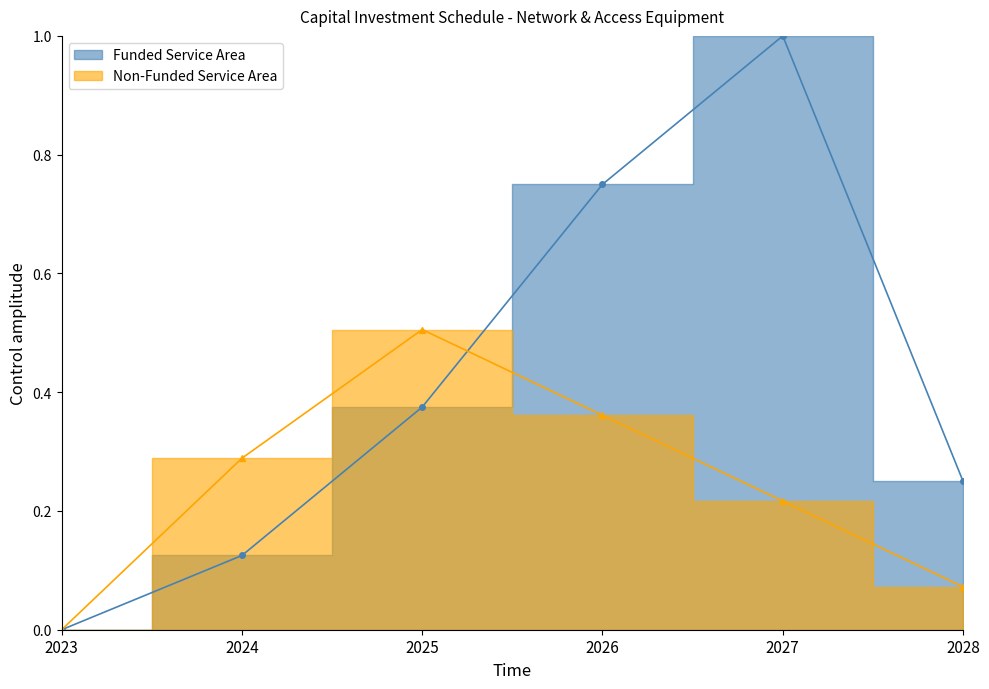

At 2026, list the series in order from smallest to largest.

Non-Funded Service Area, Funded Service Area